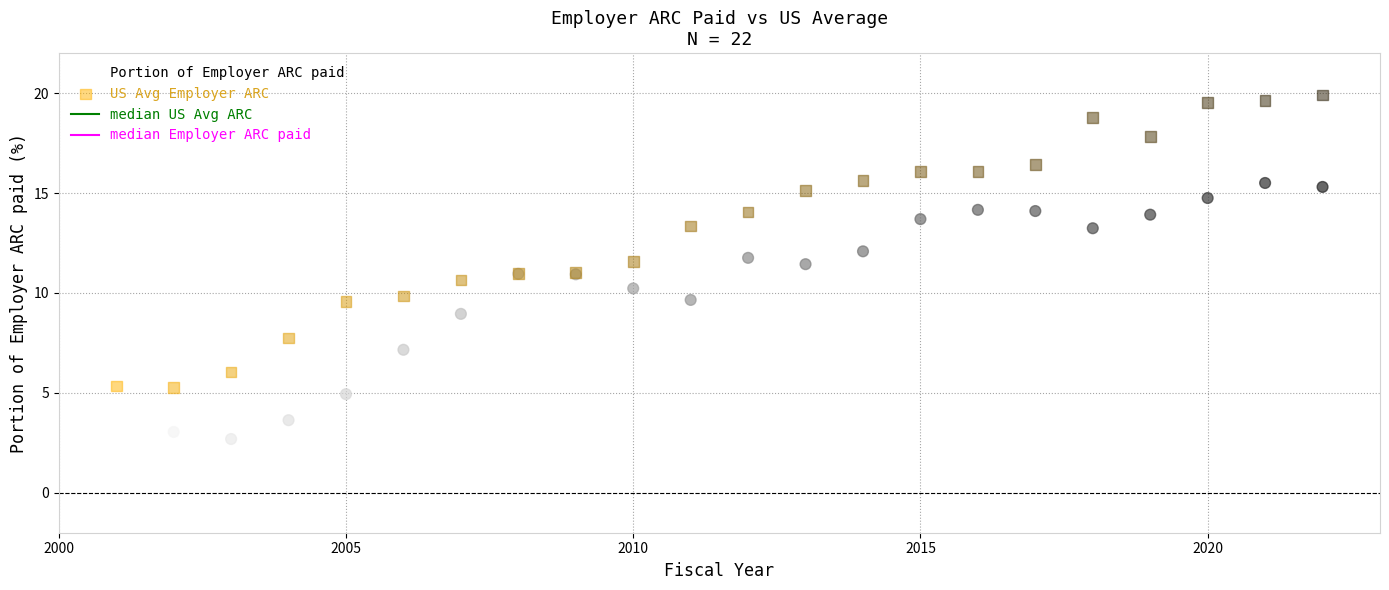

Which series reaches the maximum Y coordinate?

US Avg Employer ARC